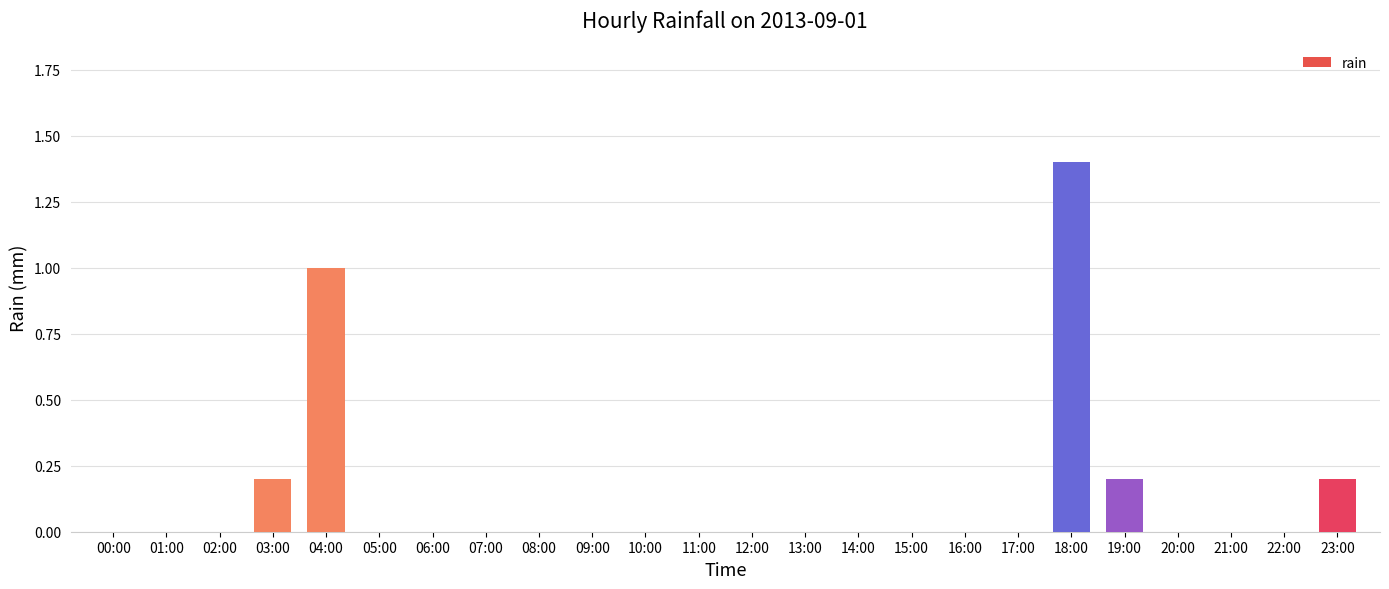

Reading left to right, transcribe all the data shown in this chart.

0.0	0.0	0.0	0.2	1.0	0.0	0.0	0.0	0.0	0.0	0.0	0.0	0.0	0.0	0.0	0.0	0.0	0.0	1.4	0.2	0.0	0.0	0.0	0.2